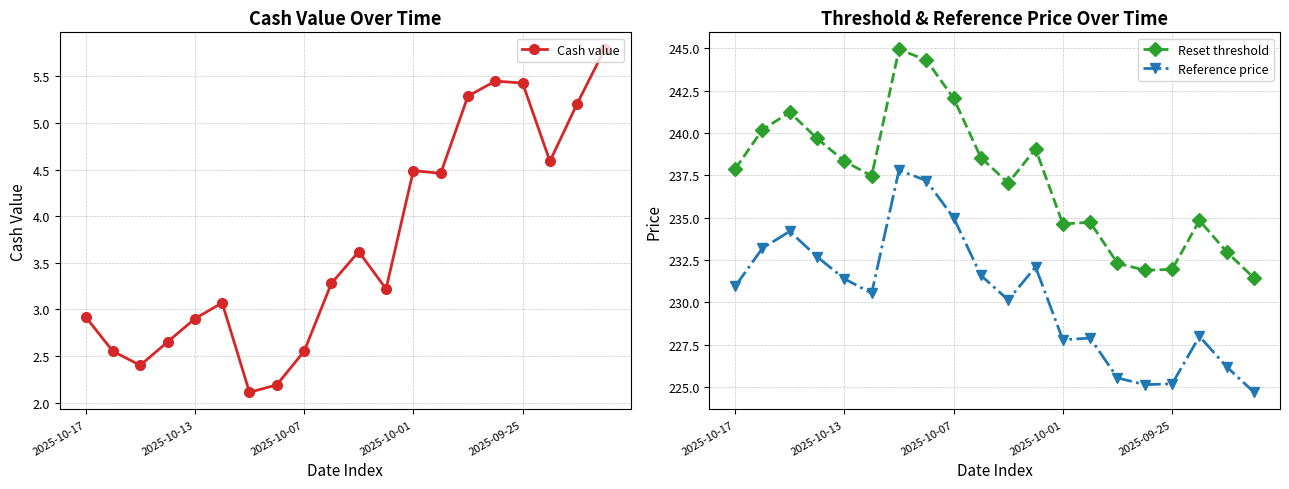

What are all the series names shown in the legend?

Cash value, Reset threshold, Reference price